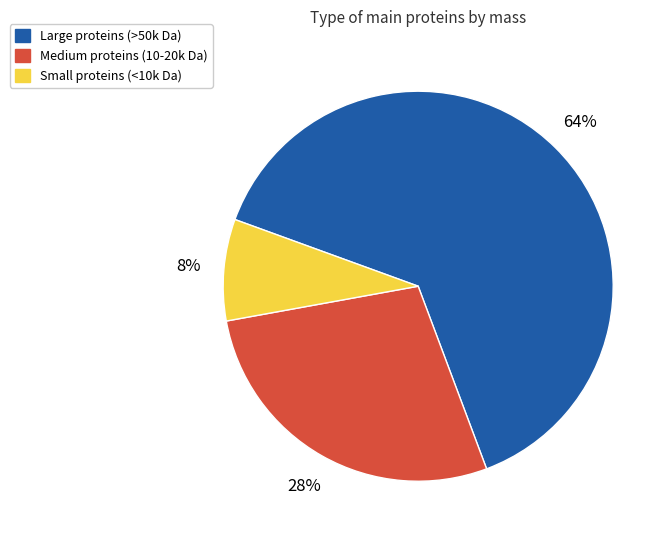

To the nearest percent, what is the average slice percentage?

33%